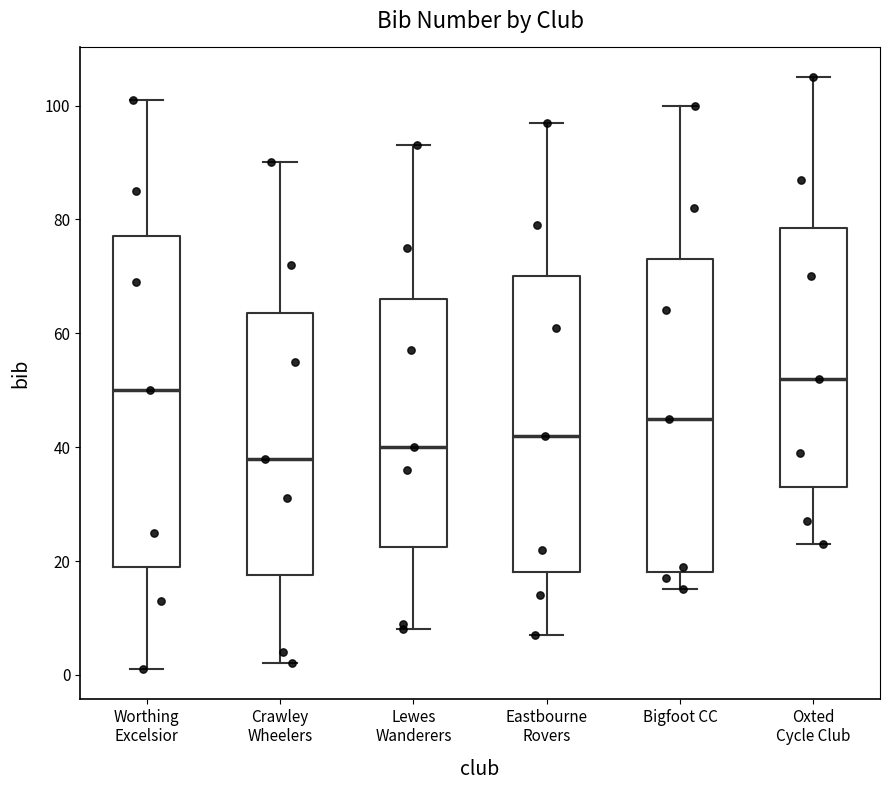

Reading left to right, read every box against the y-axis: the position of its median line, the range the box covers, and the ends of its whiskers. The values are not printed on the chart, so give them approximately, as read against the axis.

Worthing Excelsior: median 50, box 20 to 78, whiskers 2 to 102
Crawley Wheelers: median 38, box 18 to 64, whiskers 2 to 90
Lewes Wanderers: median 40, box 22 to 66, whiskers 8 to 94
Eastbourne Rovers: median 42, box 18 to 70, whiskers 8 to 98
Bigfoot CC: median 46, box 18 to 74, whiskers 16 to 100
Oxted Cycle Club: median 52, box 34 to 78, whiskers 24 to 106